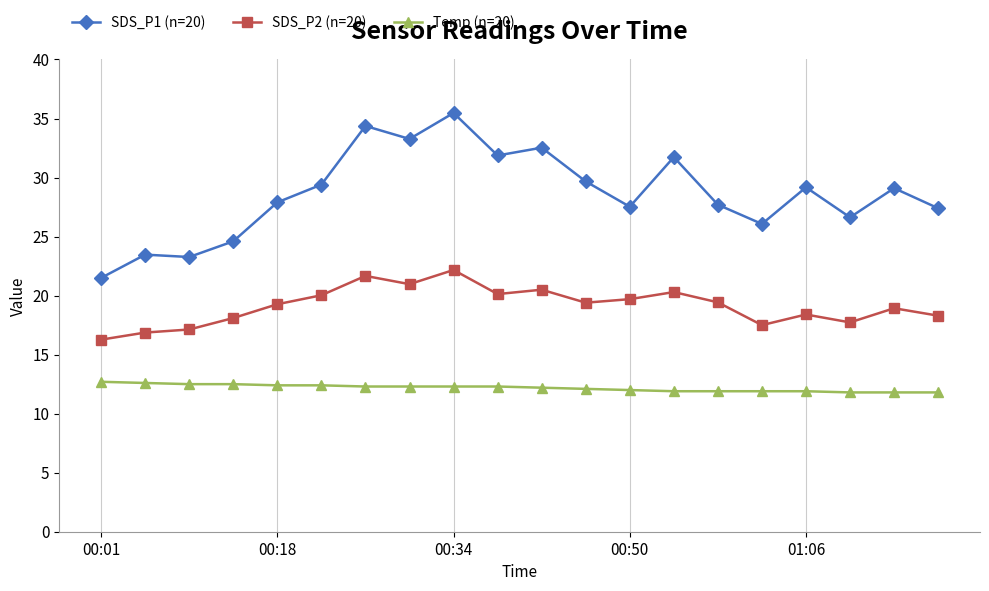

What is the value of the SDS_P2 (n=20) point at the 13th from the left?

19.7